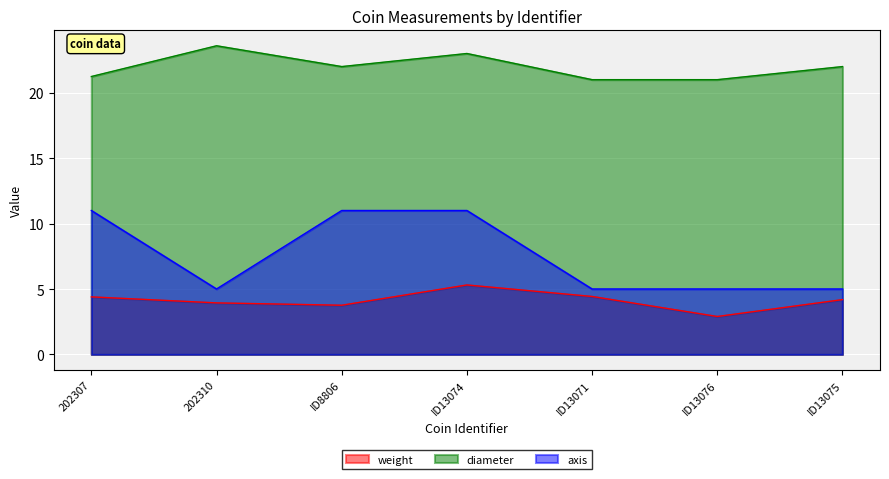

At how many categories does at least one series exceed 10?

7